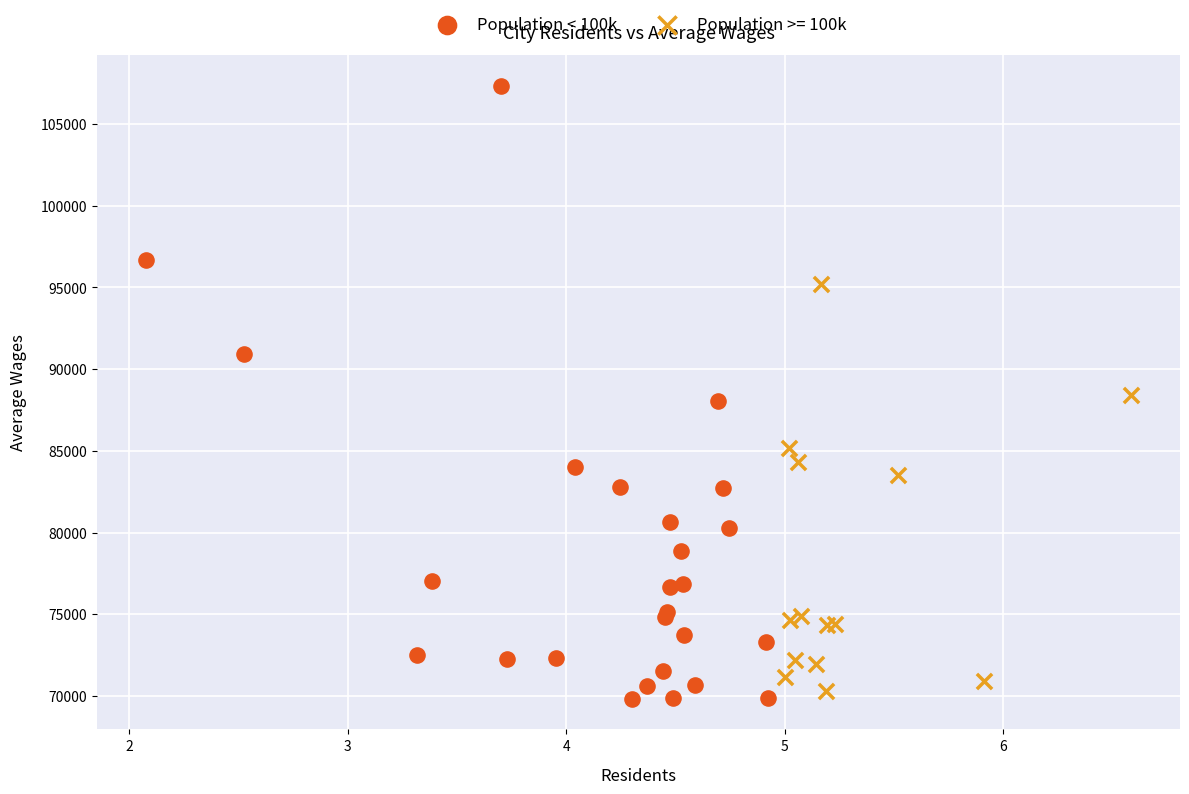

Which series contains the highest Y value?

Population < 100k